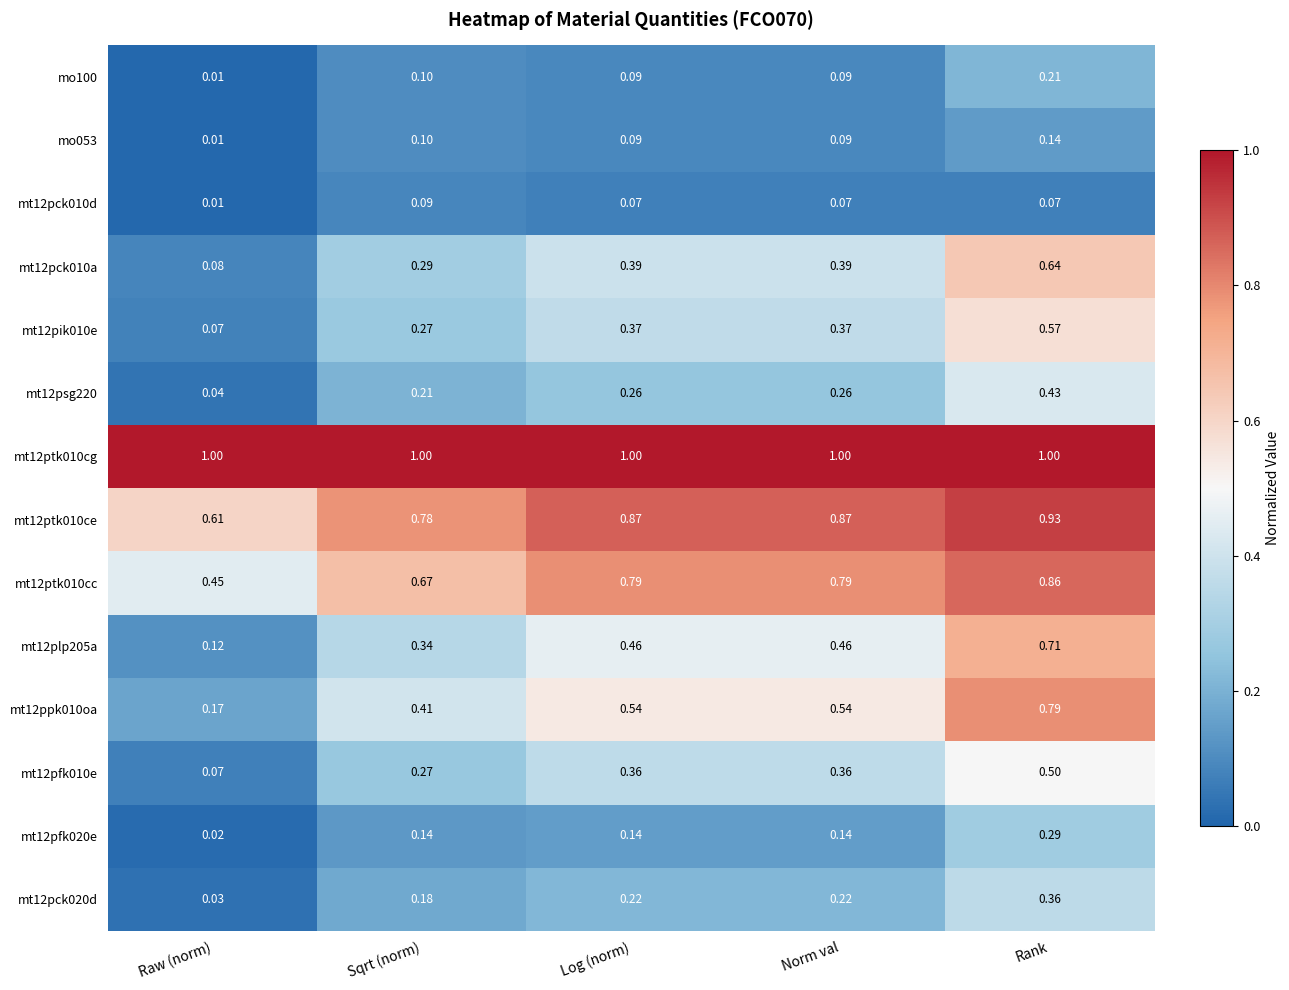

At which label does mt12pfk010e reach its peak?

Rank